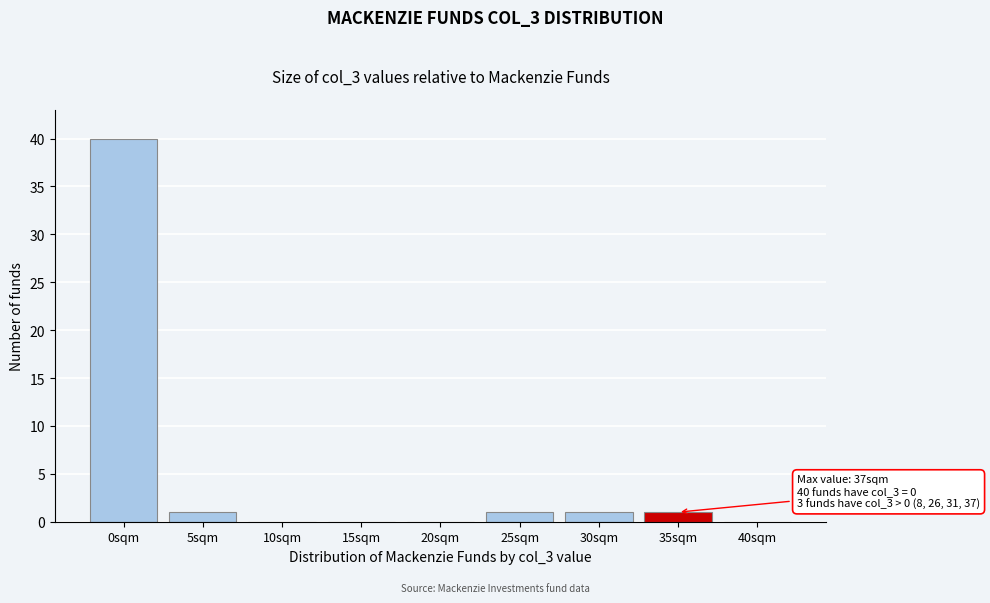

Reading left to right, list all the values displayed in this chart.

0sqm=40	5sqm=1	10sqm=0	15sqm=0	20sqm=0	25sqm=1	30sqm=1	35sqm=1	40sqm=0